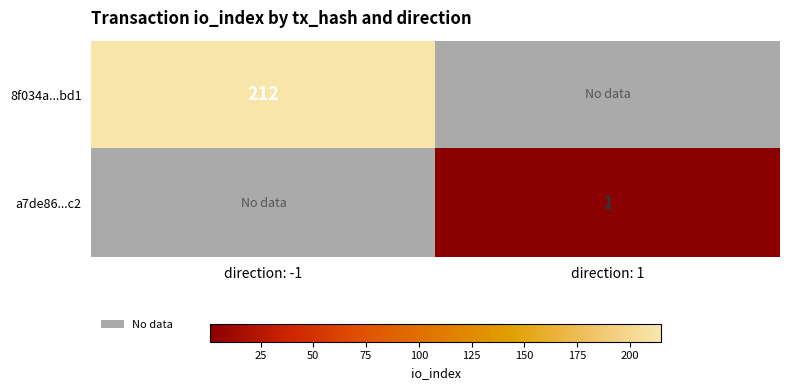

Count the number of data series in this chart.

2